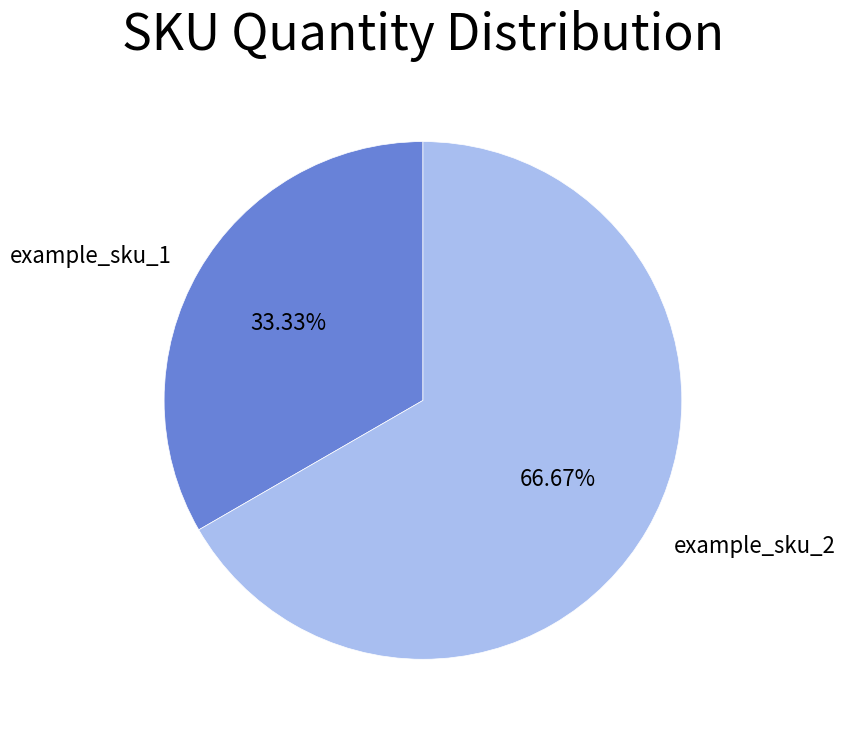

To the nearest percent, what portion does example_sku_2 represent?

67%